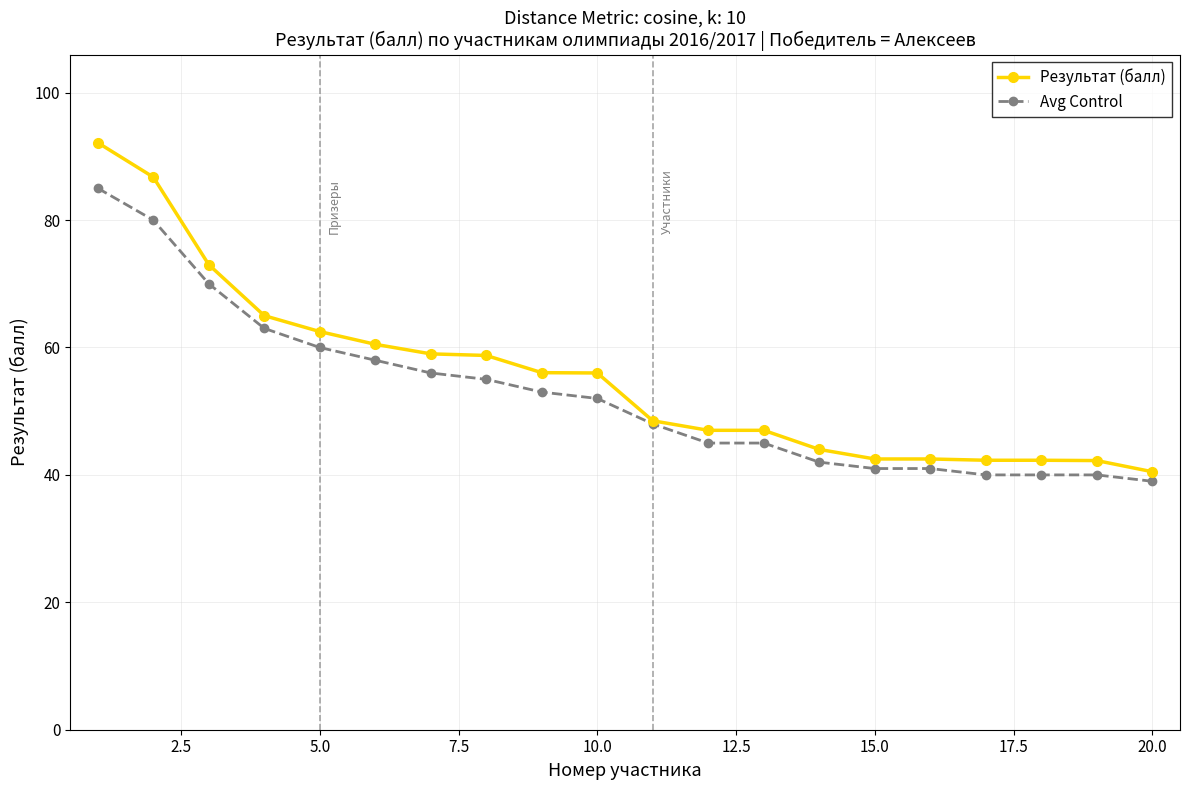

What is the highest value of the Avg Control series?

85.0